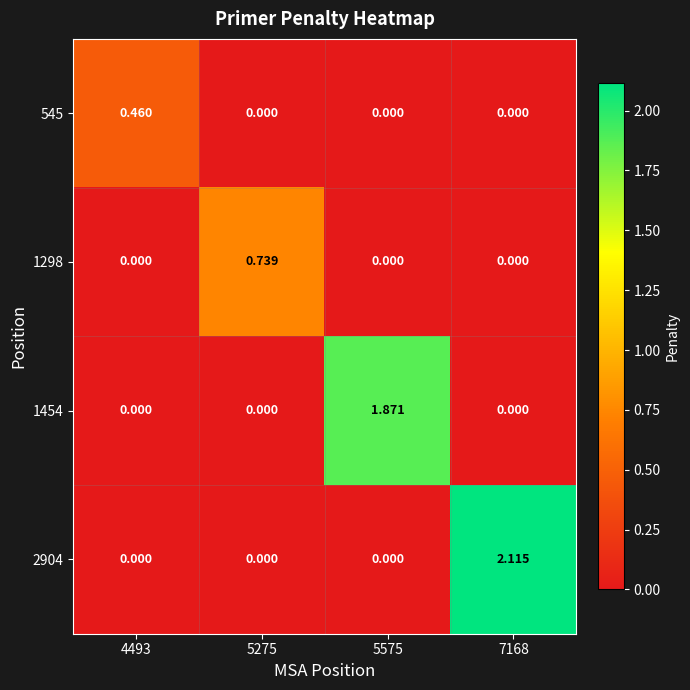

List the series in order of their peak value, highest first.

2904, 1454, 1298, 545